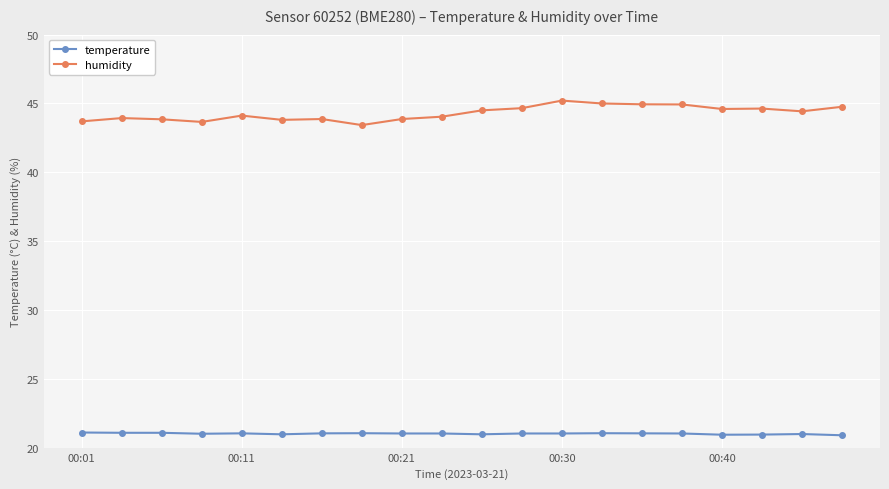

What is the average value of the temperature series?

21.0